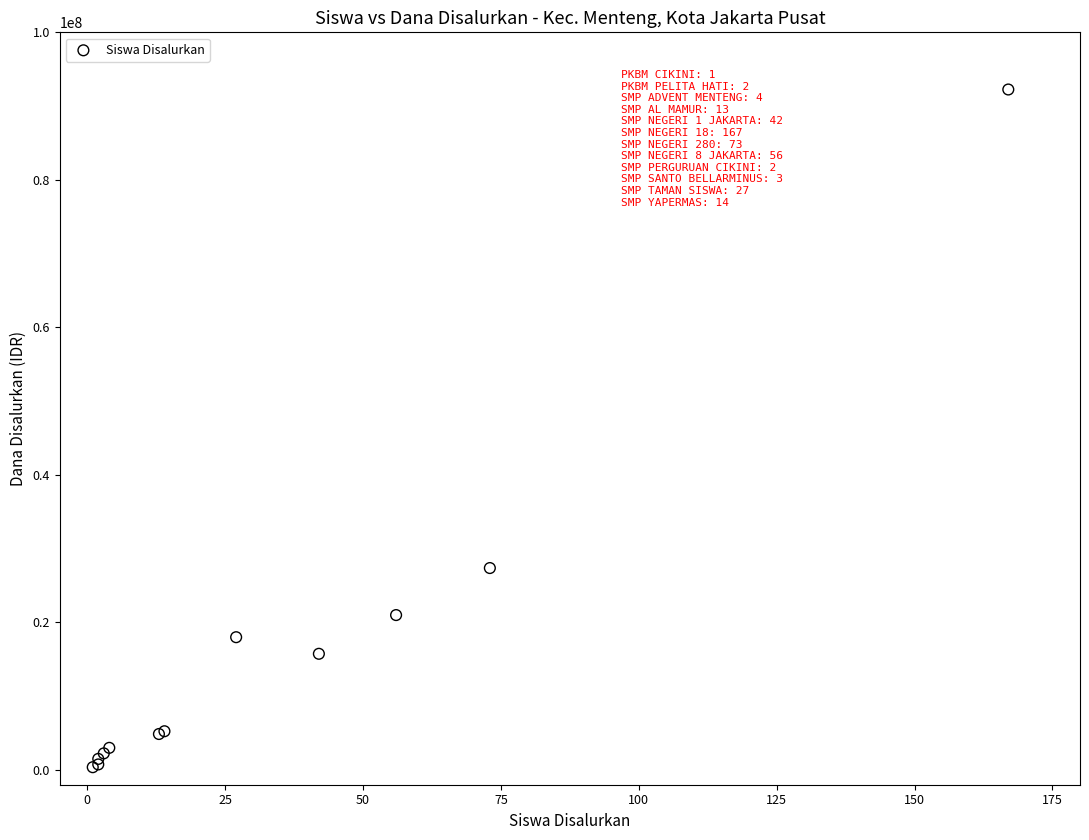

What Y value in the scatter plot is closest to 46312500?

27375000